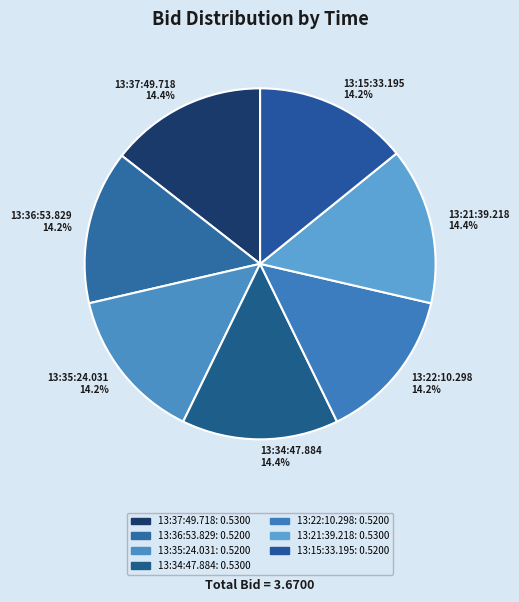

Does 13:36:53.829 represent more than half of the total?

No